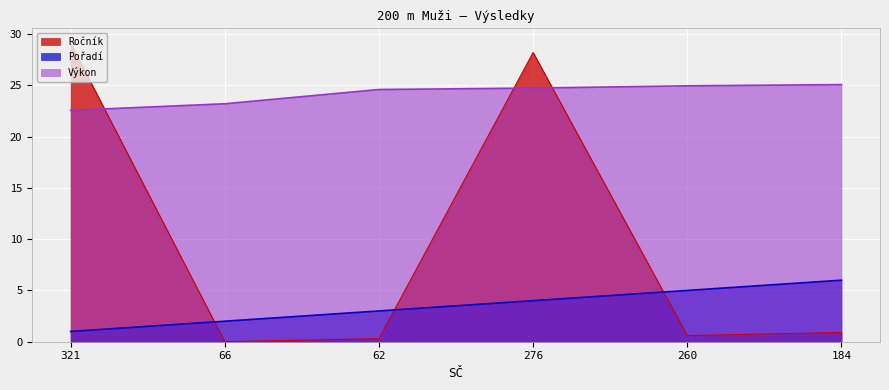

What is the label of the 1st point from the left?

321